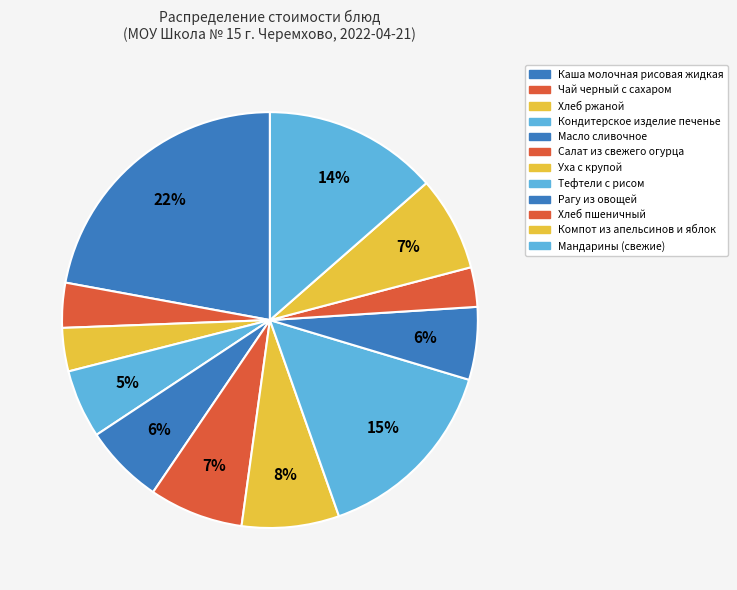

How many slices are in this pie chart?

12